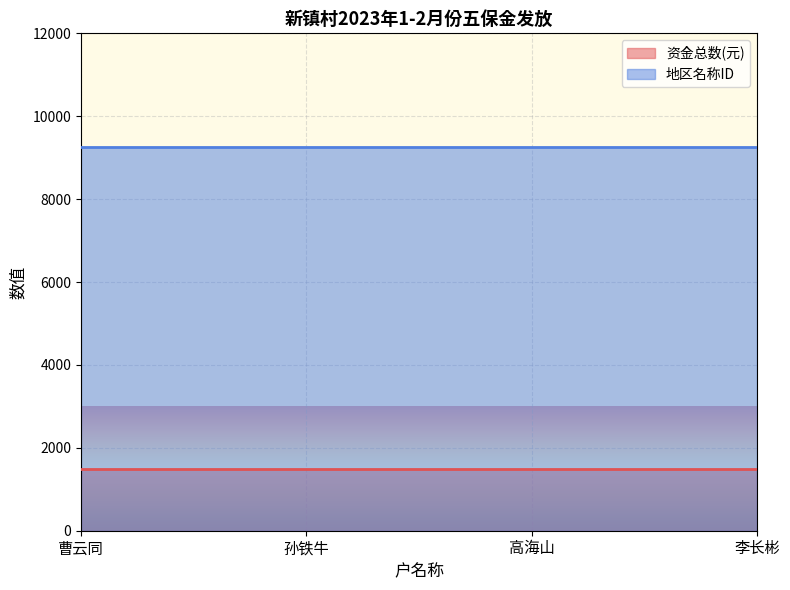

True or false: 地区名称ID and 资金总数(元) cross at least once.

False